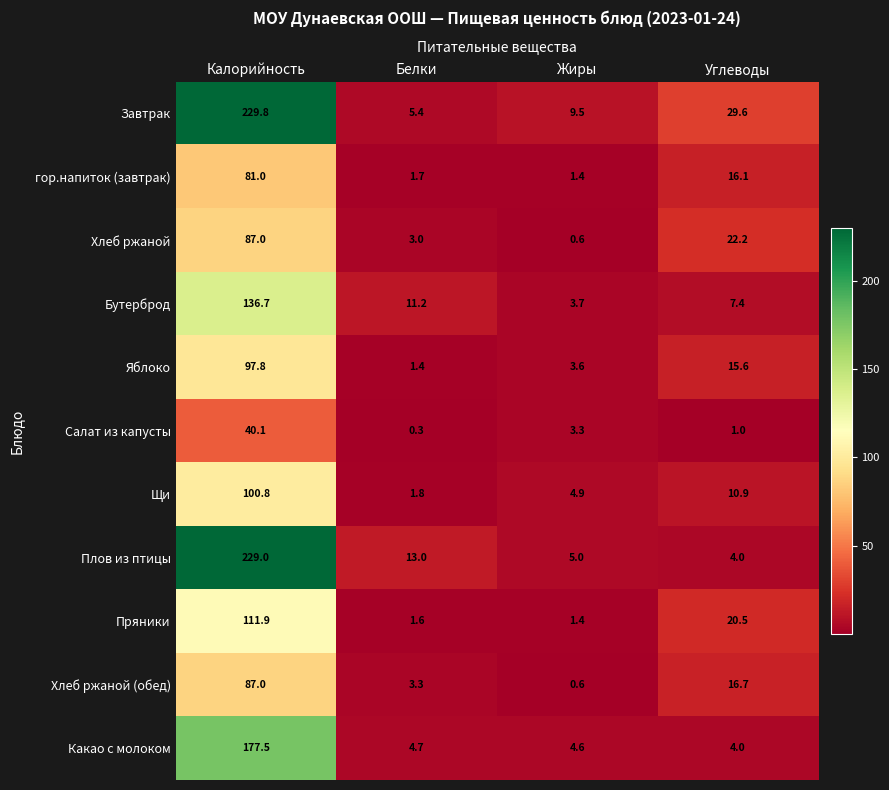

What is the greatest value displayed?

229.8